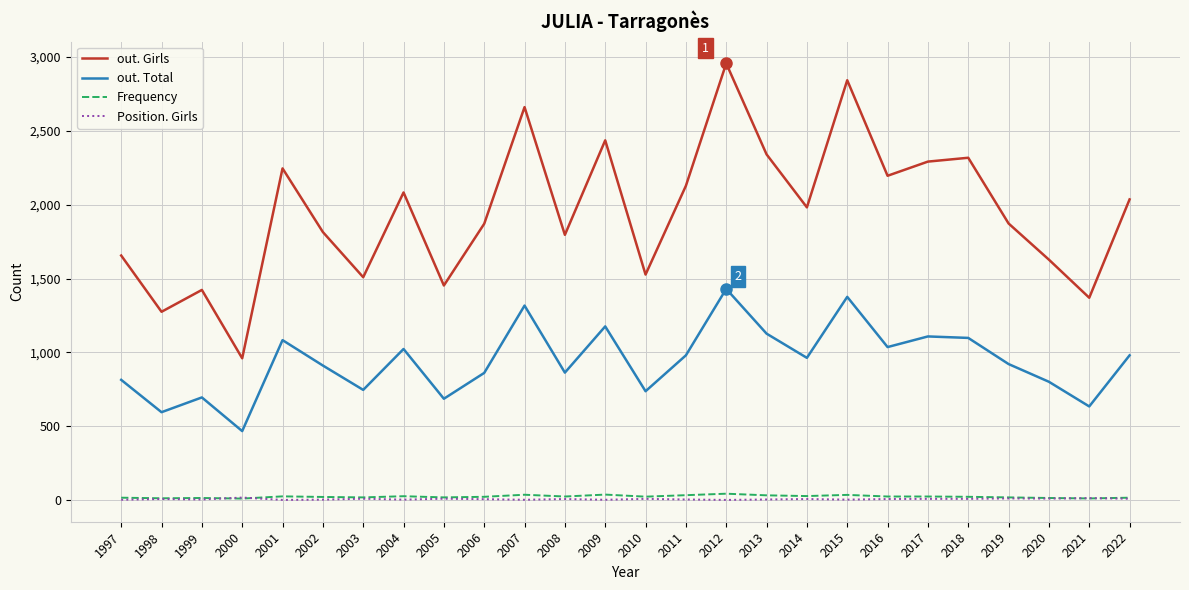

At how many categories does at least one series exceed 1600?

19